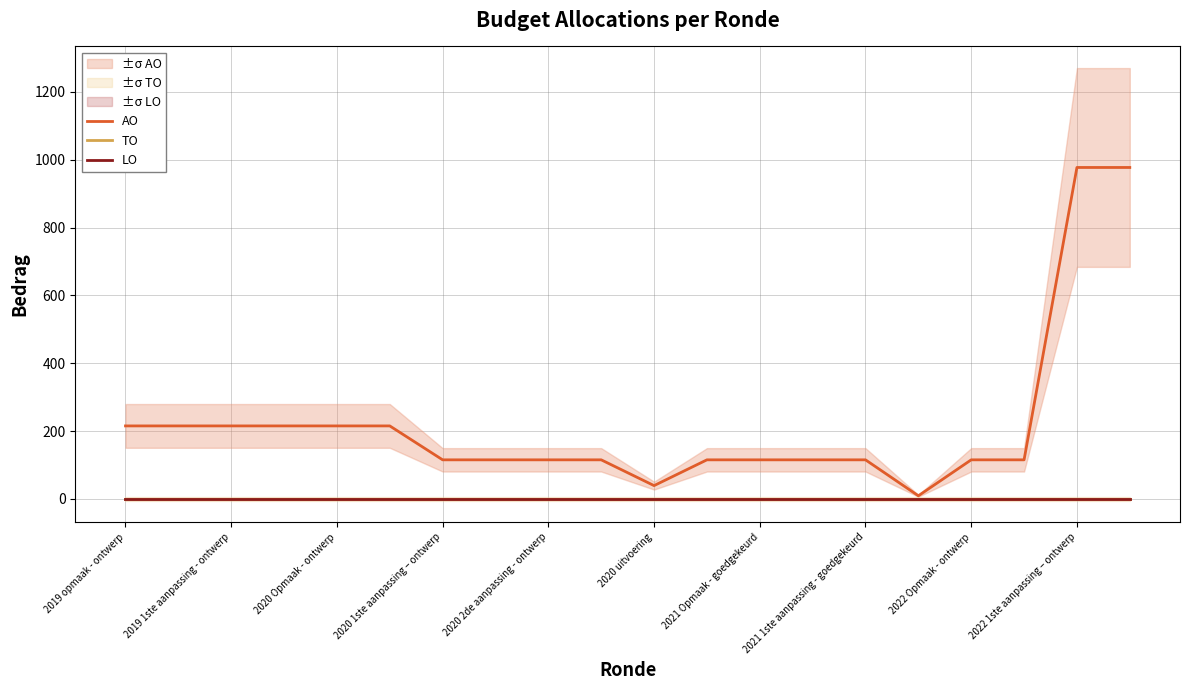

Is the value of TO at 14 greater than the value of AO at 15?

No